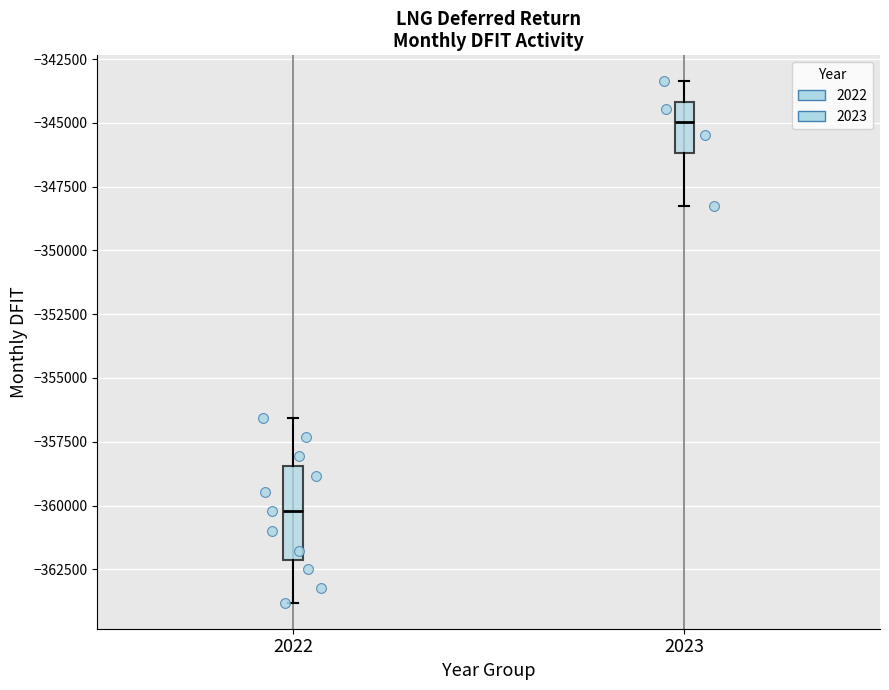

Reading left to right, transcribe this box plot: for each box, give where its median line is, the range the box spans, and where its two whiskers end, as read against the y-axis. The values are not printed on the chart, so give them approximately, as read against the axis.

2022: median -360000, box -362000 to -358500, whiskers -364000 to -356500
2023: median -345000, box -346000 to -344000, whiskers -348000 to -343500